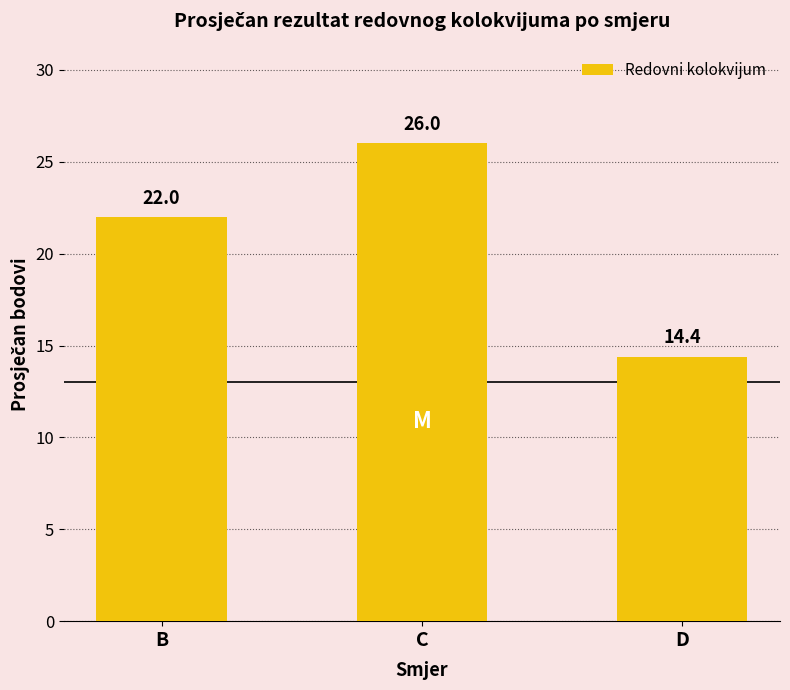

True or false: the data shows 26.0 at C.

True